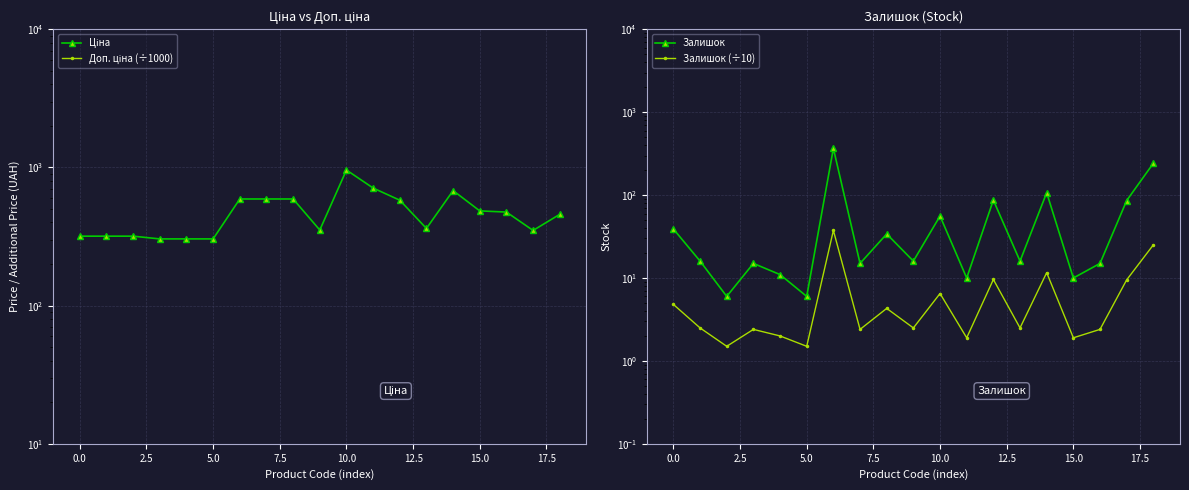

True or false: Залишок has more than 1 interior local peaks.

True